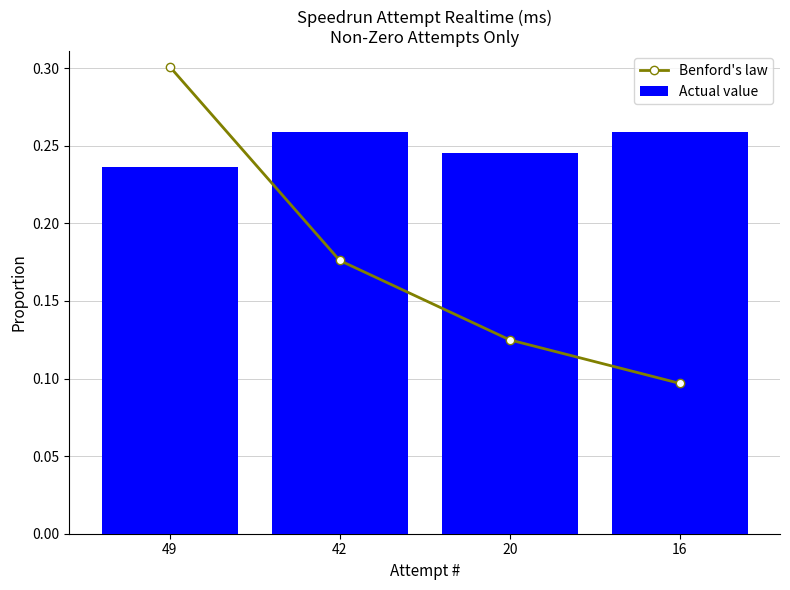

How many groups of bars are there?

4